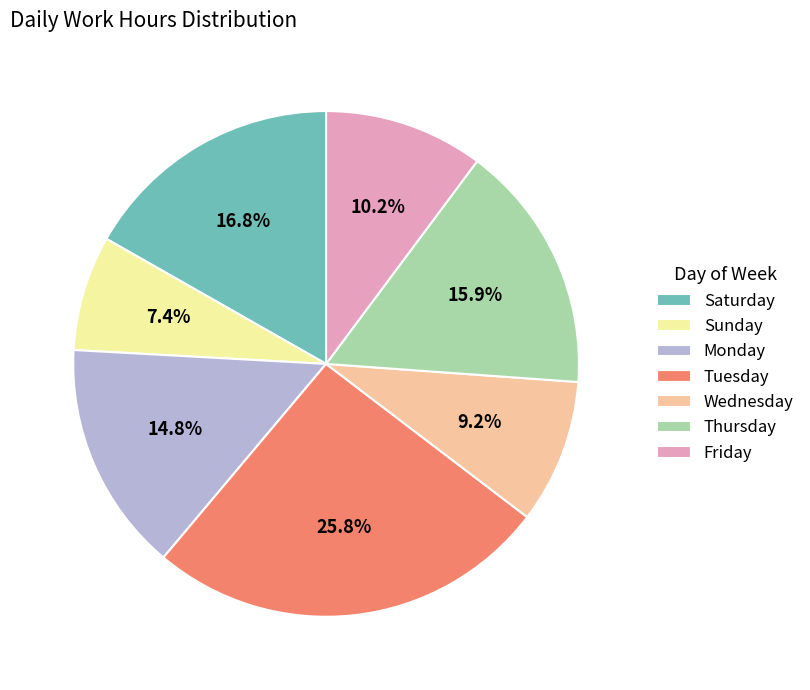

Combined, do Thursday and Friday account for over 50%?

No